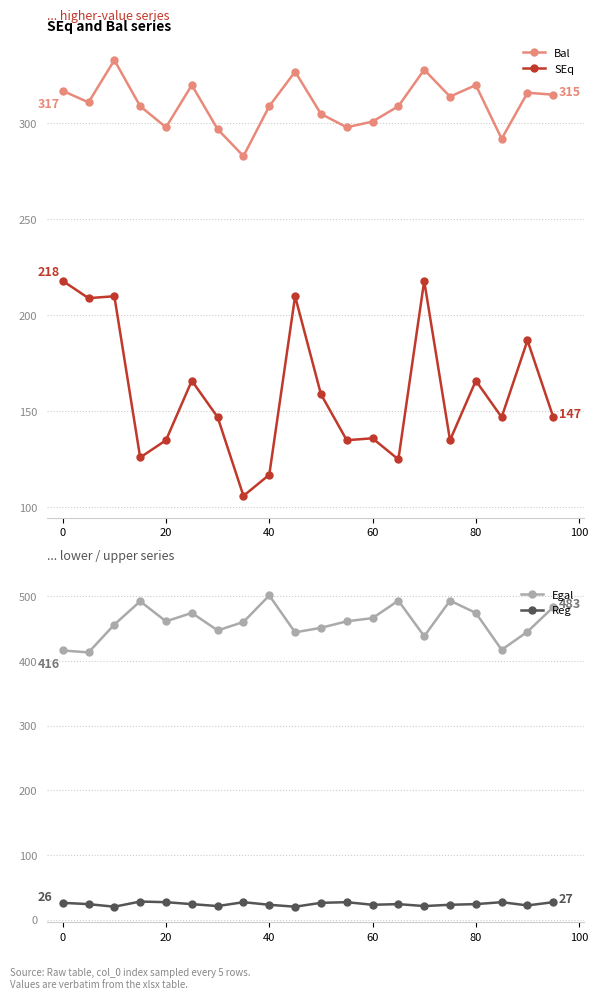

Reading right to left, transcribe all the data shown in this chart.

Bal: 315	316	292	320	314	328	309	301	298	305	327	309	283	297	320	298	309	333	311	317
SEq: 147	187	147	166	135	218	125	136	135	159	210	117	106	147	166	135	126	210	209	218
Egal: 483	445	417	474	493	438	493	466	461	451	444	501	460	447	474	461	492	456	413	416
Reg: 27	22	27	24	23	21	24	23	27	26	20	23	27	21	24	27	28	20	24	26